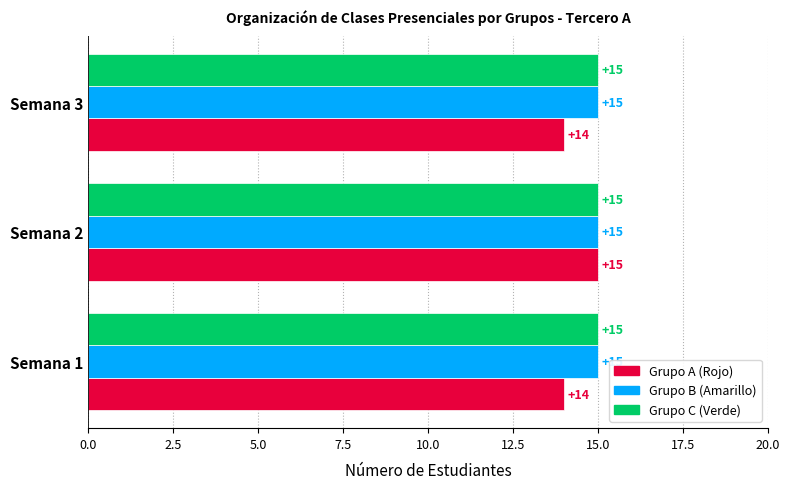

True or false: Grupo C (Verde) has a value of 15 at Semana 2.

True